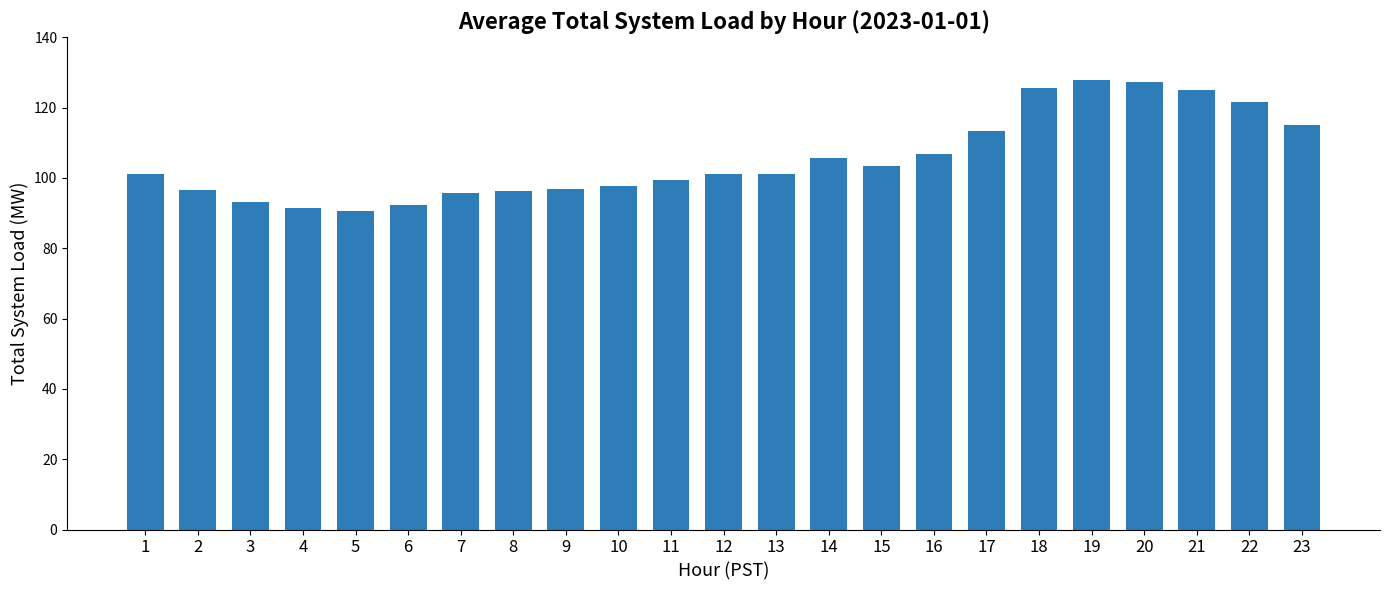

What is the maximum value shown in the chart?

127.7